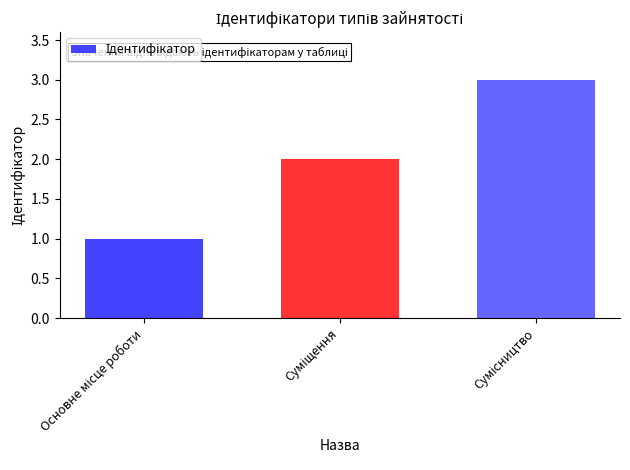

What is the sum of all values?

6